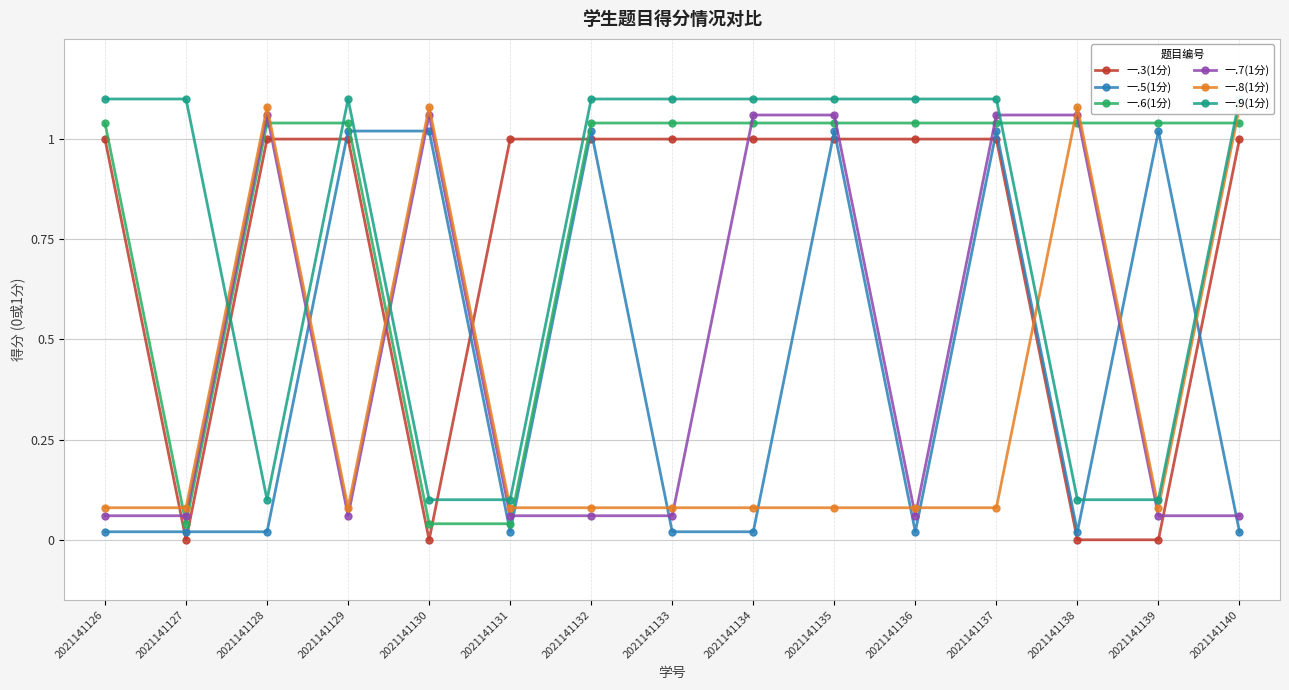

Between 2021141134 and 2021141126, which is larger?

2021141134